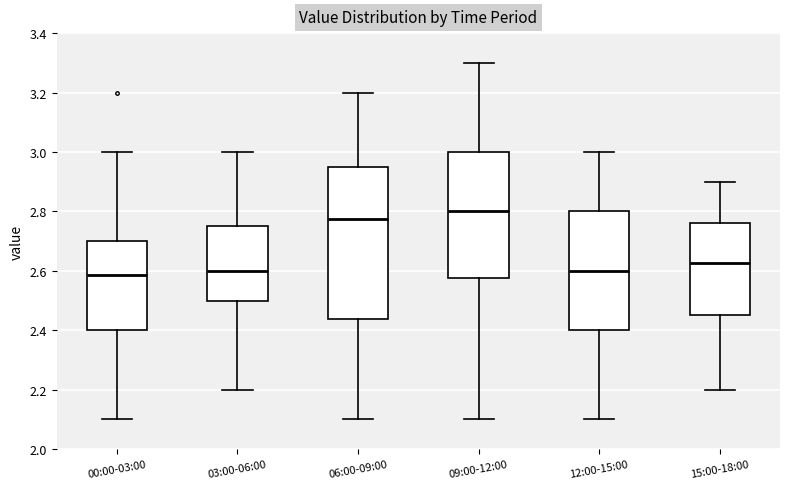

Reading left to right, transcribe this box plot: for each box, give where its median line is, the range the box spans, and where its two whiskers end, as read against the y-axis. The values are not printed on the chart, so give them approximately, as read against the axis.

00:00-03:00: median 2.58, box 2.40 to 2.70, whiskers 2.10 to 3.00
03:00-06:00: median 2.60, box 2.50 to 2.76, whiskers 2.20 to 3.00
06:00-09:00: median 2.78, box 2.44 to 2.96, whiskers 2.10 to 3.20
09:00-12:00: median 2.80, box 2.58 to 3.00, whiskers 2.10 to 3.30
12:00-15:00: median 2.60, box 2.40 to 2.80, whiskers 2.10 to 3.00
15:00-18:00: median 2.62, box 2.46 to 2.76, whiskers 2.20 to 2.90